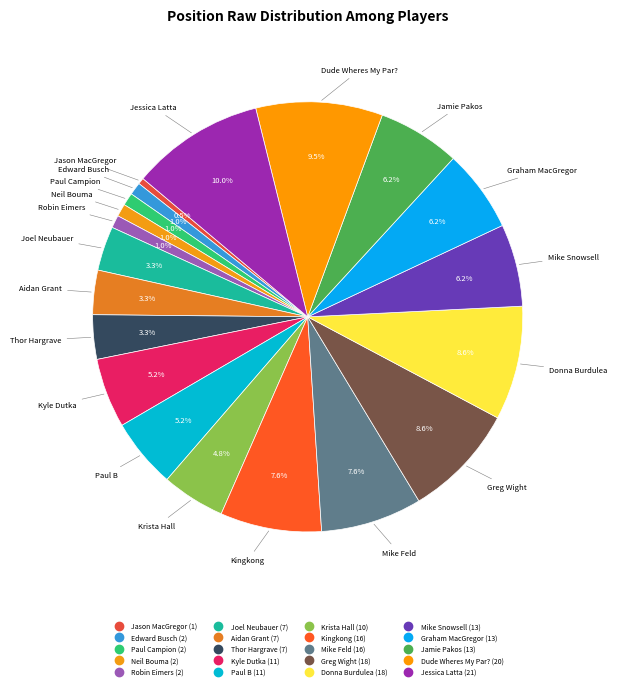

How many segments does this pie chart have?

20